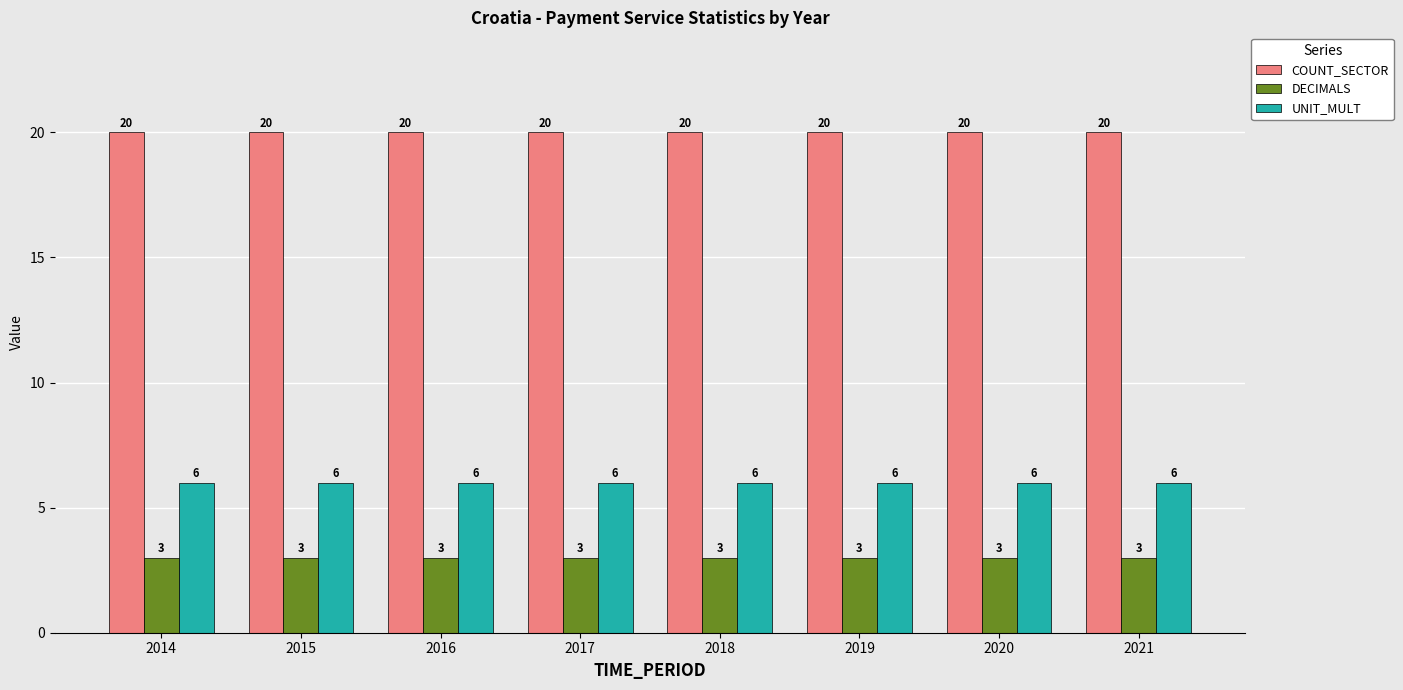

What is the sum of the COUNT_SECTOR values at 2021 and 2016?

40